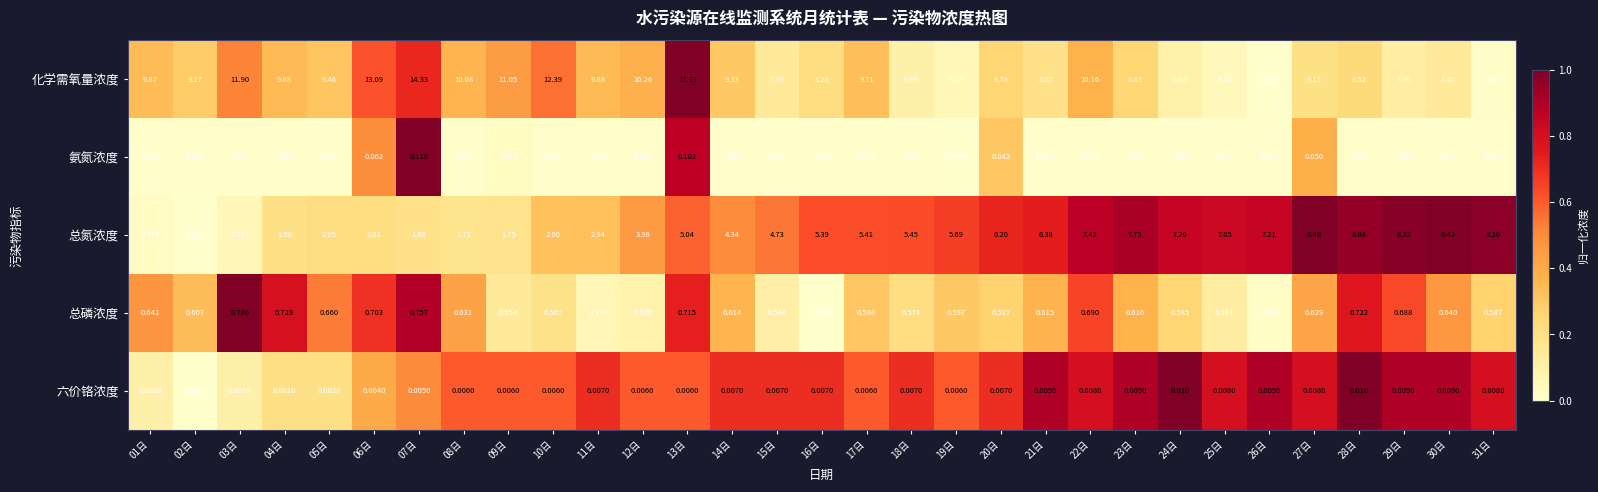

Rank the series at 16日 from lowest to highest value.

六价铬浓度, 氨氮浓度, 总磷浓度, 总氮浓度, 化学需氧量浓度